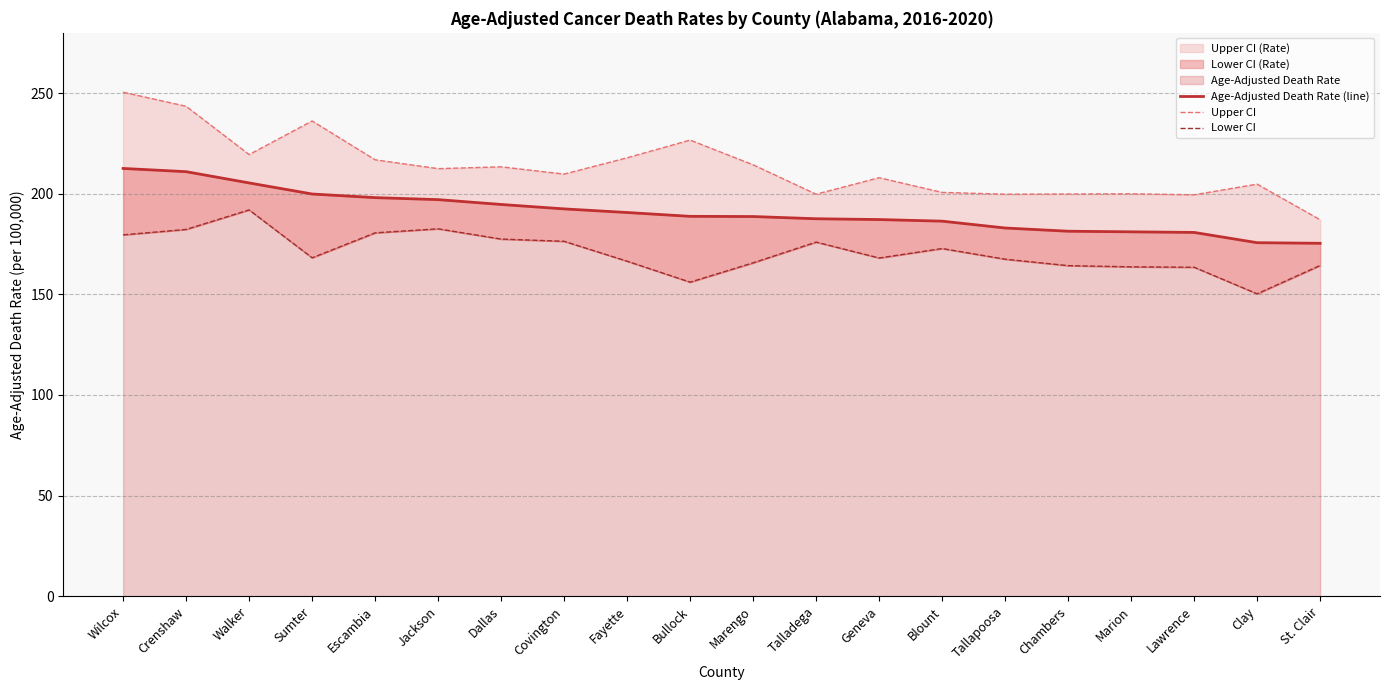

How many lines are shown in the chart?

3